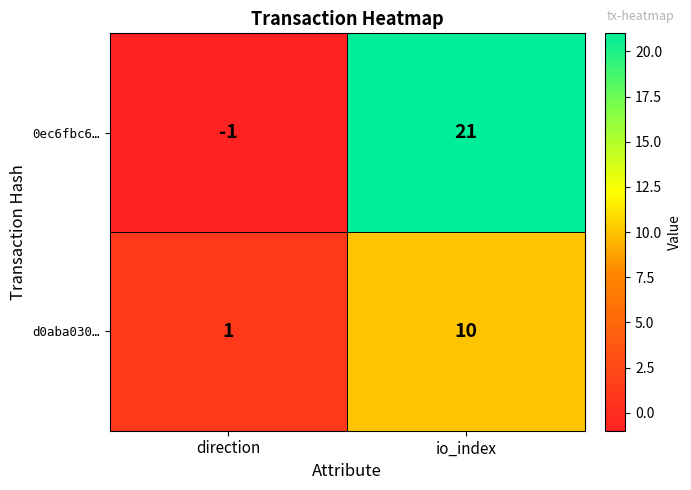

True or false: 0ec6fbc6… has a value of 21 at io_index.

True